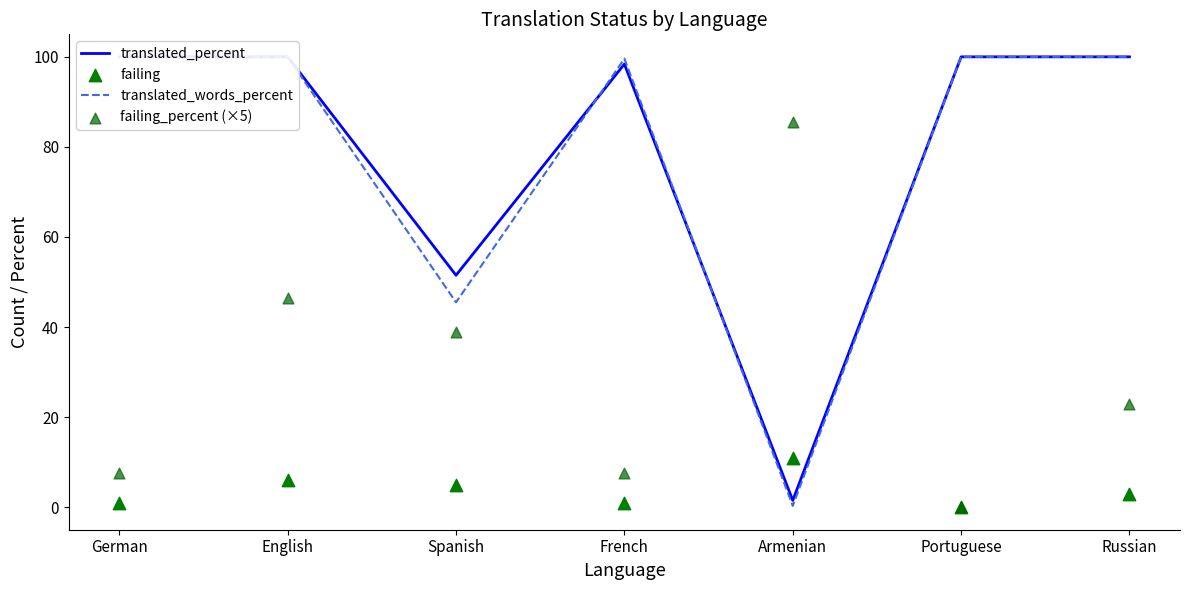

Which series reaches the maximum Y coordinate?

translated_percent